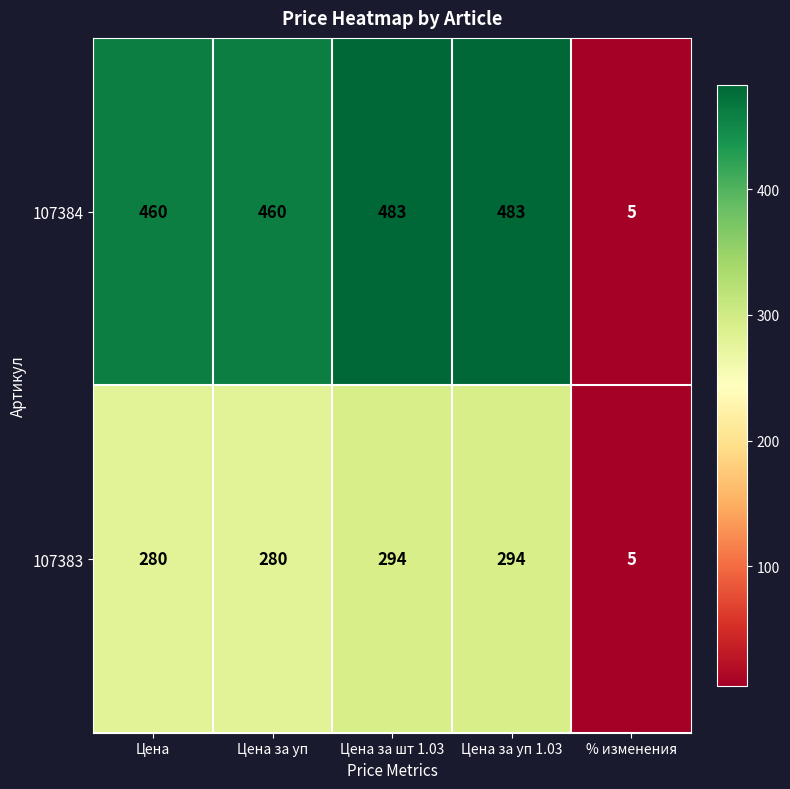

Which series has the largest total across all categories?

107384